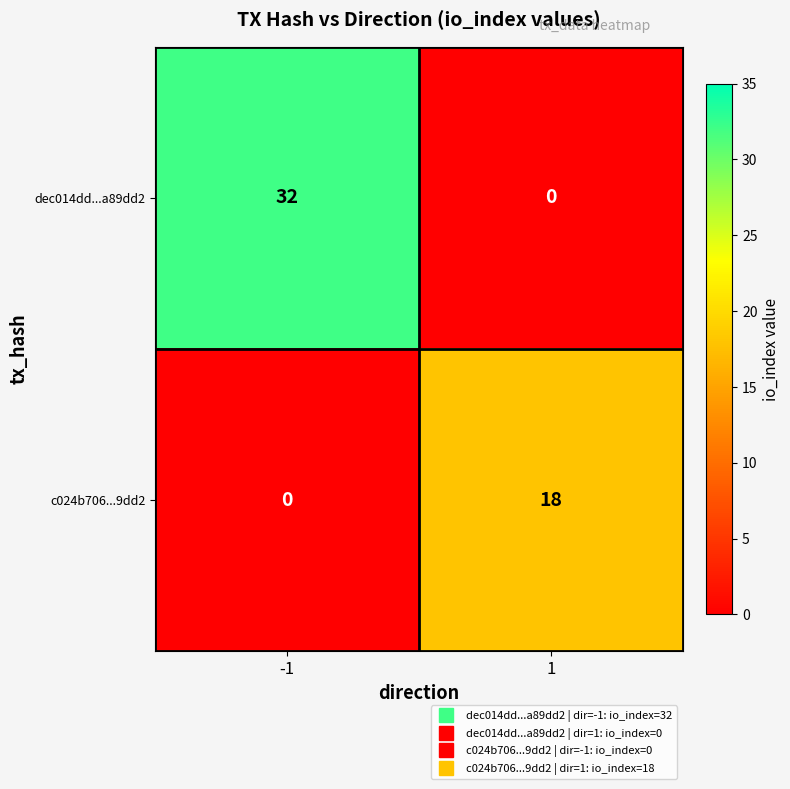

The value of c024b706...9dd2 at 1 is 18. True or false?

True